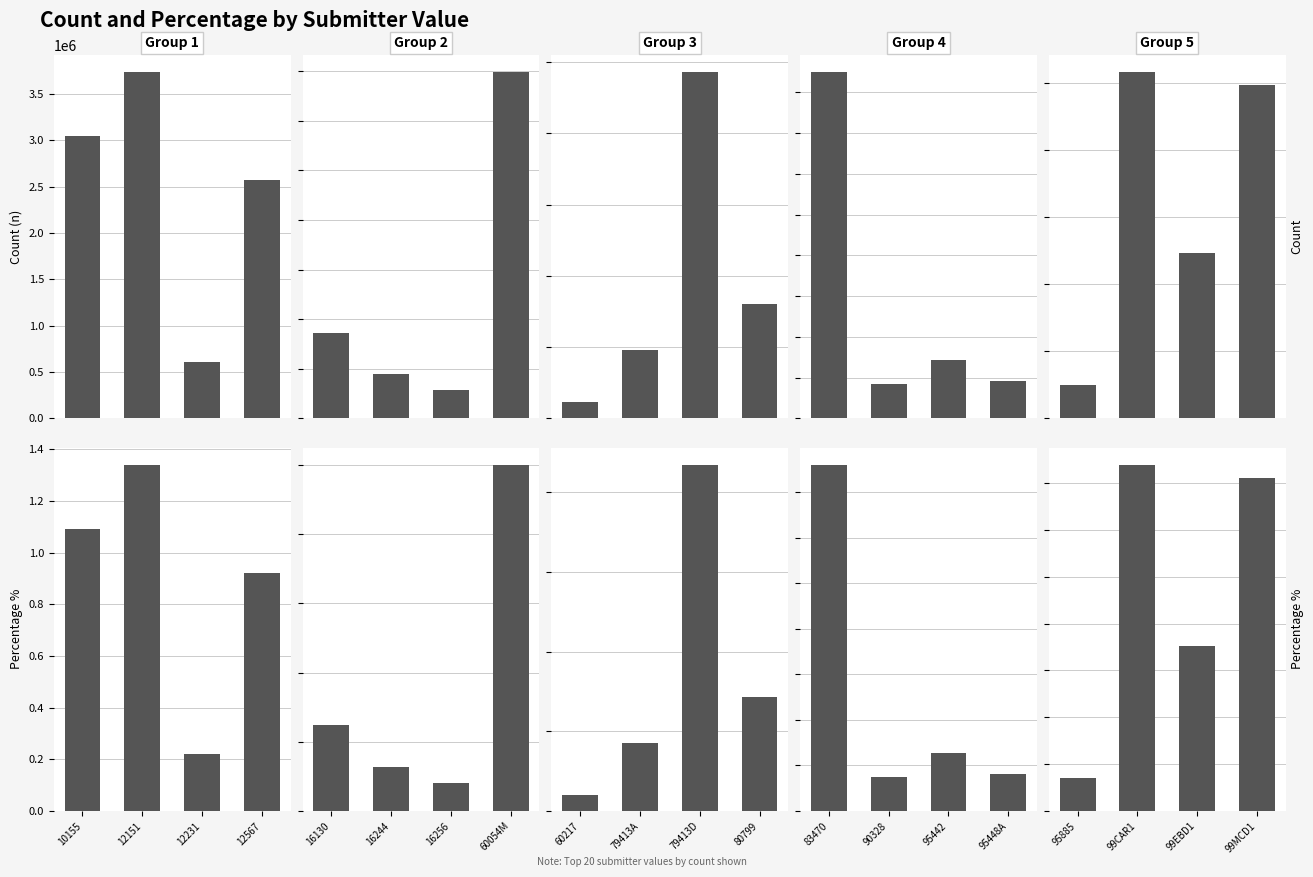

Are the bars grouped side by side (vs. stacked)?

Yes